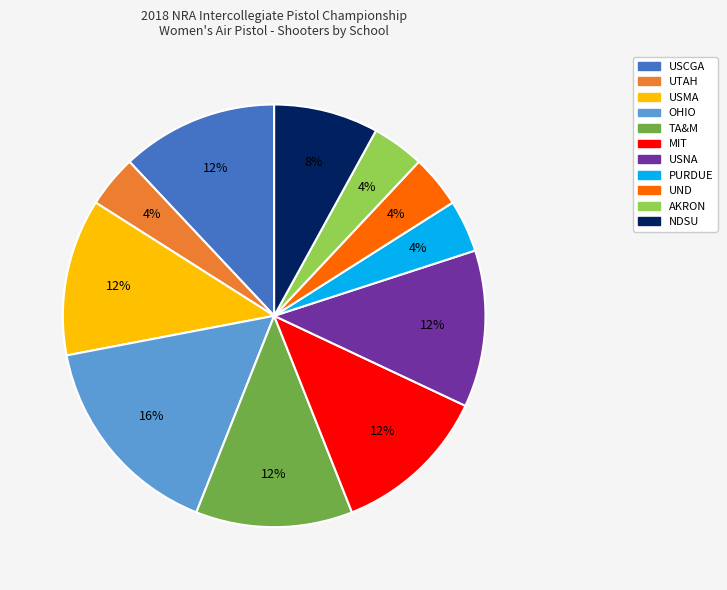

How many segments does this pie chart have?

11